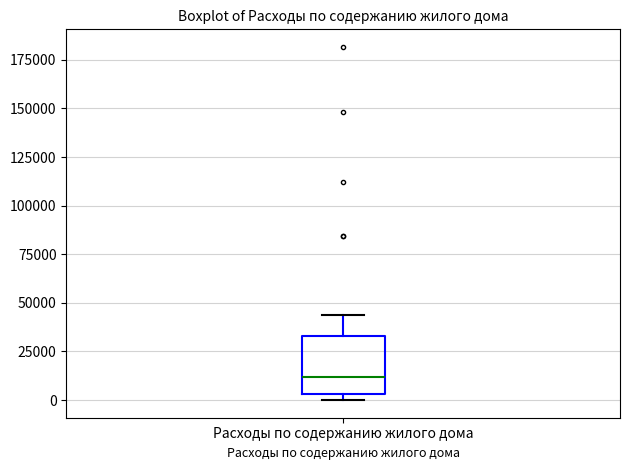

Read this box plot against the y-axis: the position of the median line, the range covered by the box, and the ends of both whiskers. The values are not printed on the chart, so give them approximately, as read against the axis.

median 10000, box 5000 to 35000, whiskers 0 to 45000